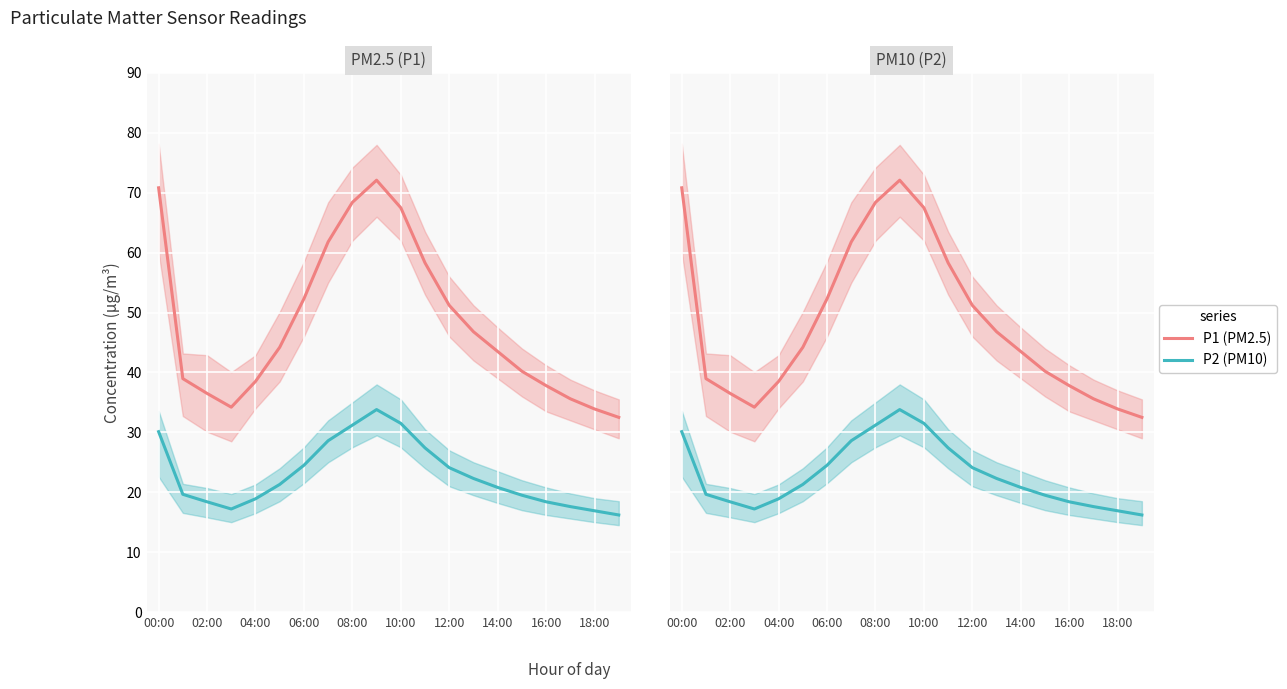

In P1 (PM2.5), how many points are lower than both neighbors (excluding endpoints)?

1